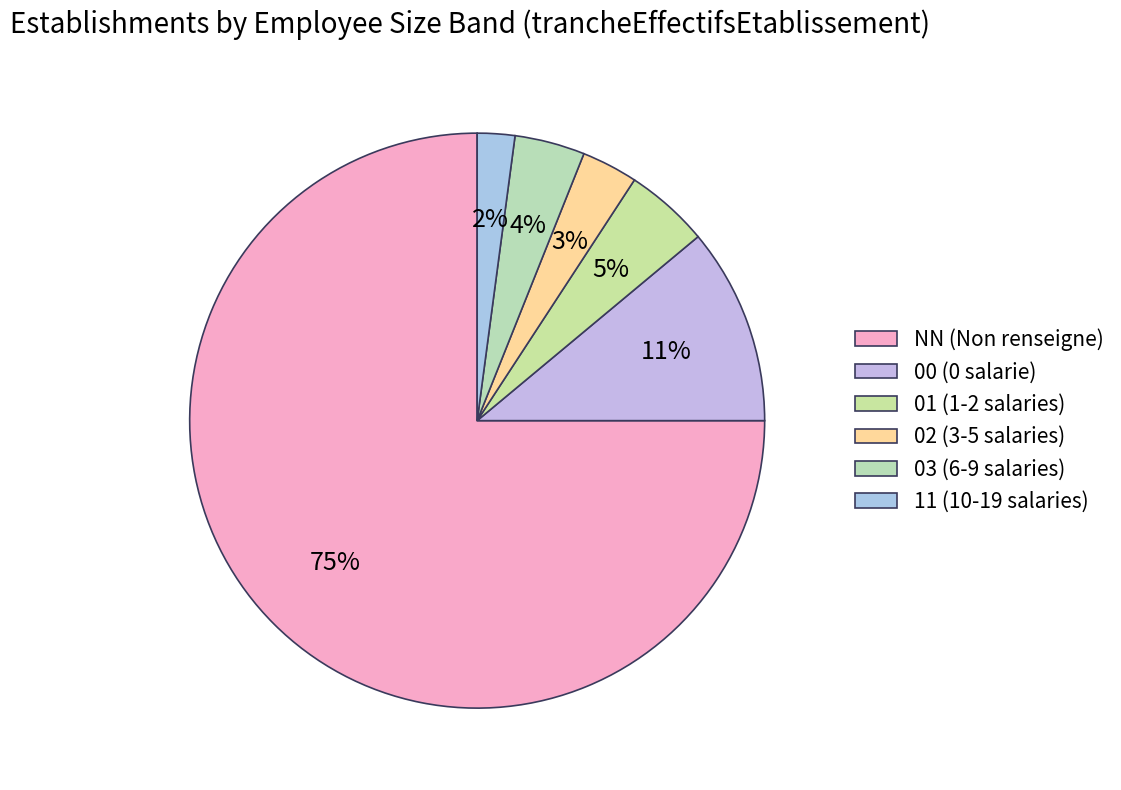

What is the change in value from NN to 01?

-267